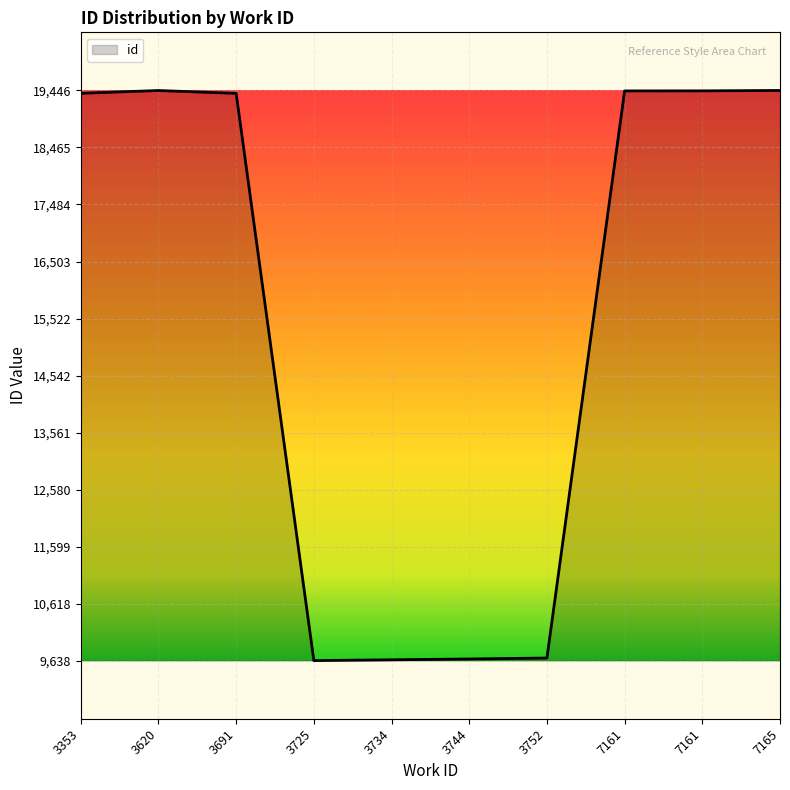

Rank the categories by value from highest to lowest.

7165, 3620, 7161, 7161, 3353, 3691, 3752, 3744, 3734, 3725